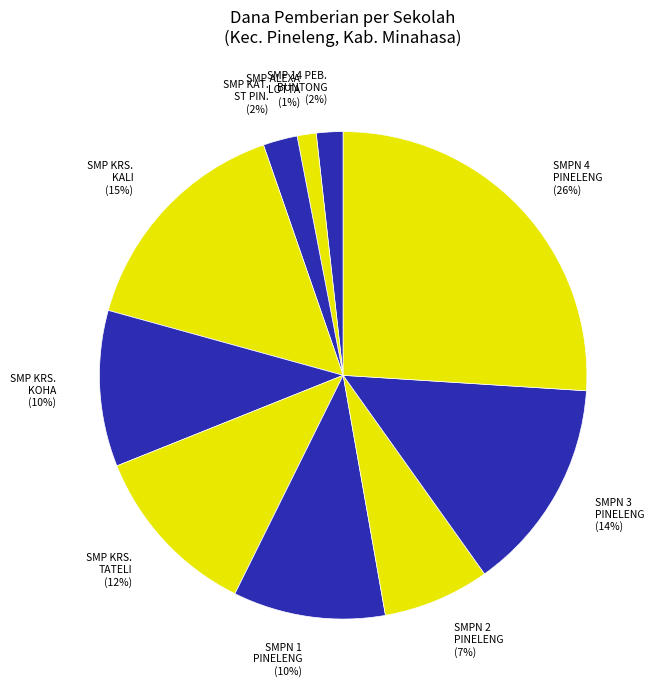

To the nearest percent, what portion does SMPN 2 PINELENG (7%) represent?

7%